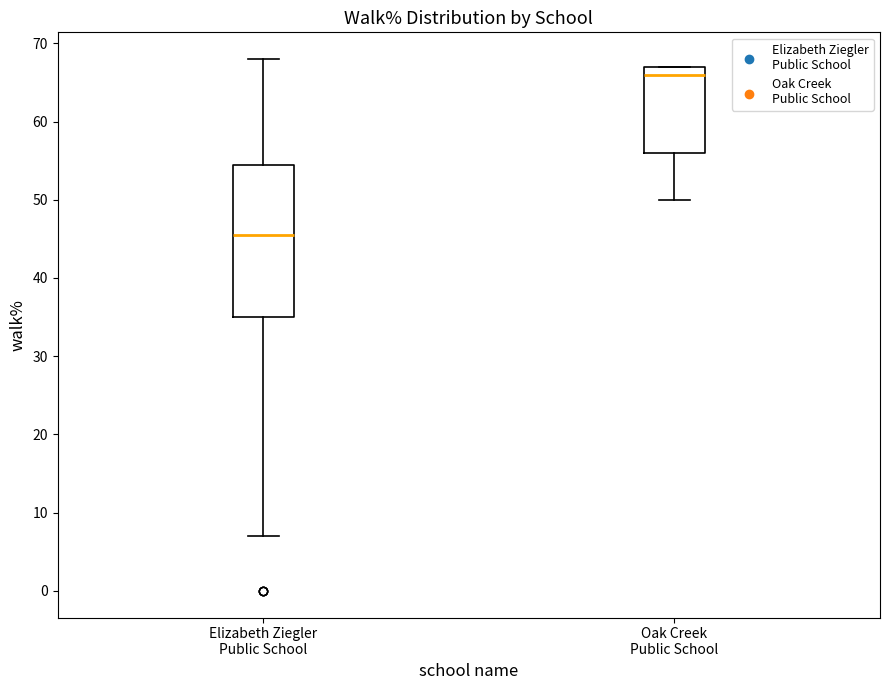

Comparing the boxes themselves (not the whiskers), which one is the tallest?

Elizabeth Ziegler Public School